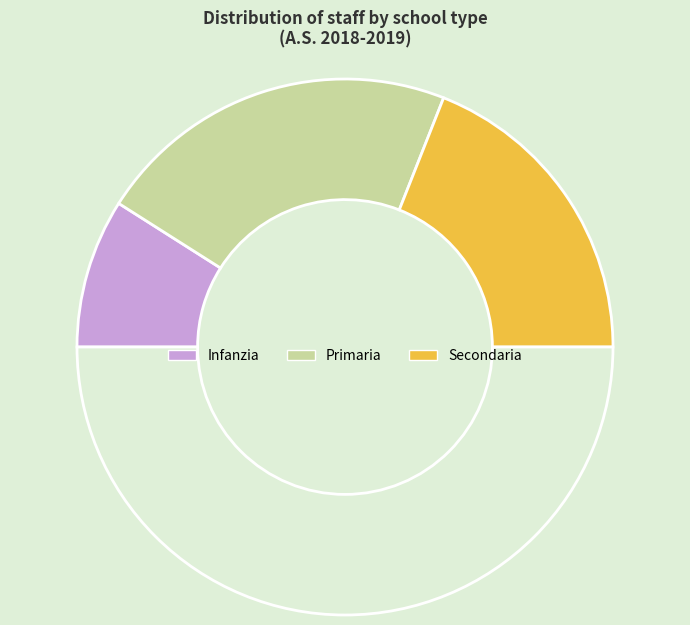

How many slices are in this pie chart?

4